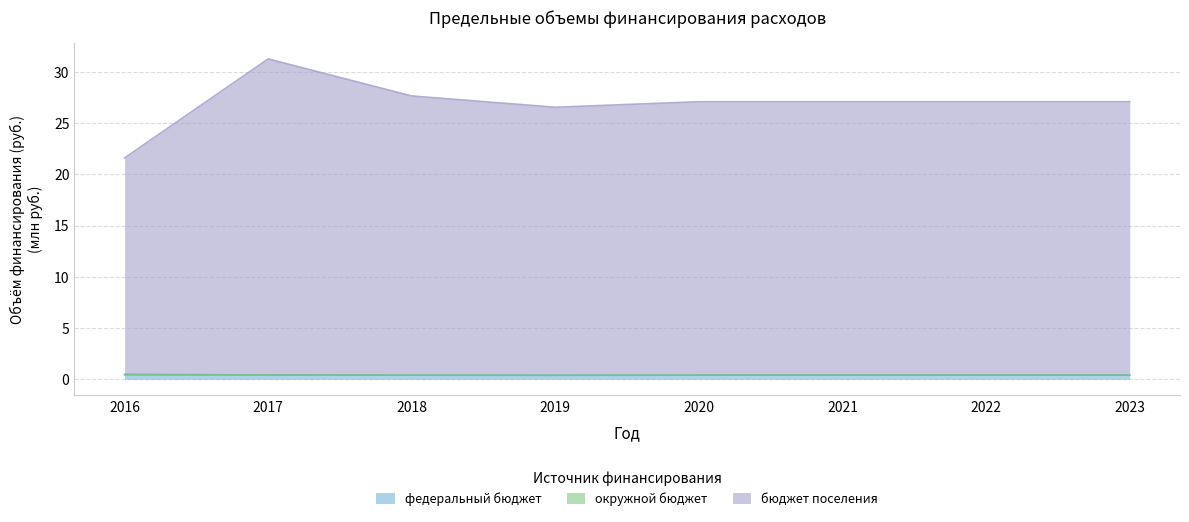

At which category does окружной бюджет reach its first local valley?

2019